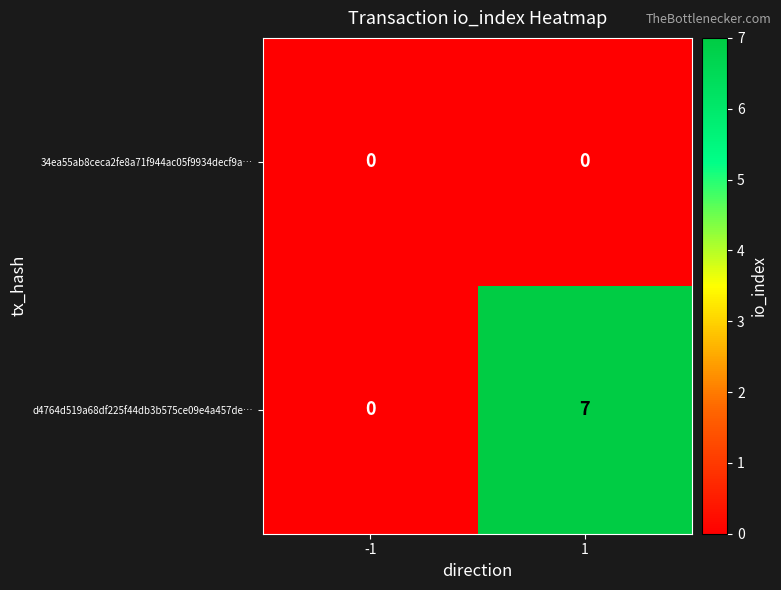

What is the spread (max minus min) of values at 1?

7